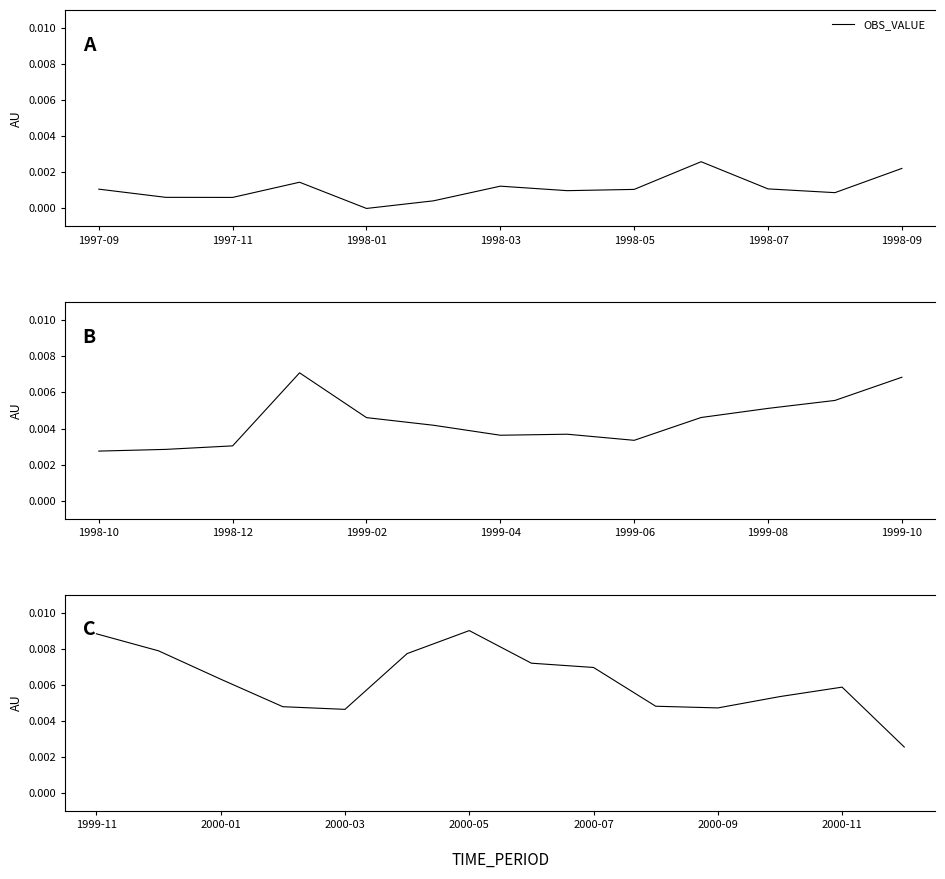

True or false: the data shows 0.0 at 9.

True